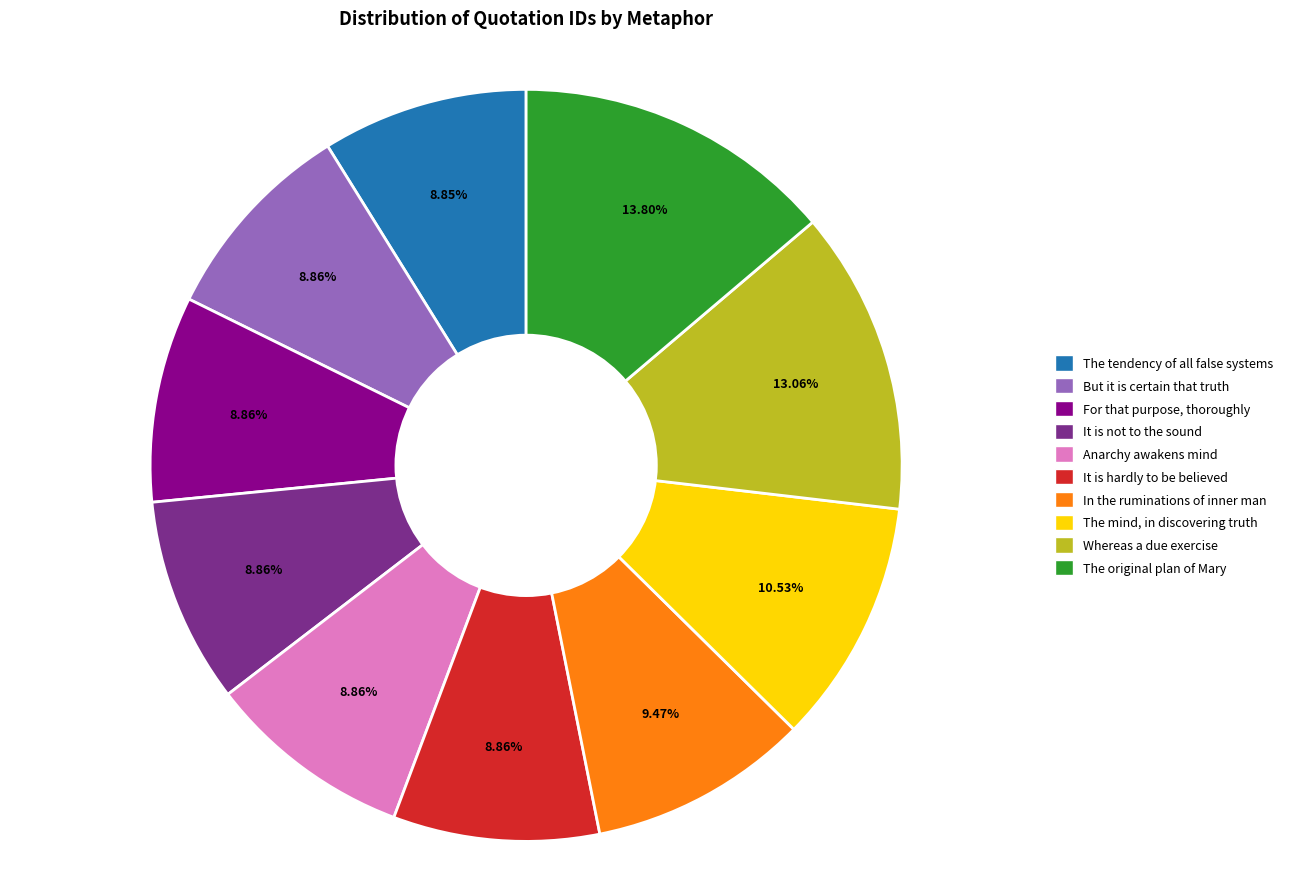

Does any single category account for the majority?

No